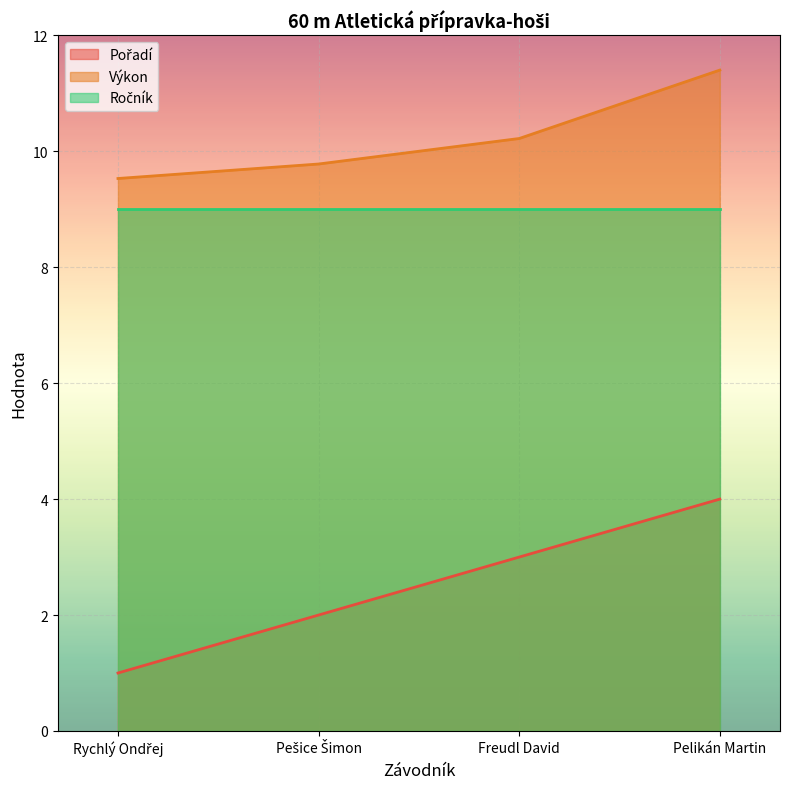

At which label does Pořadí reach its peak?

Pelikán Martin